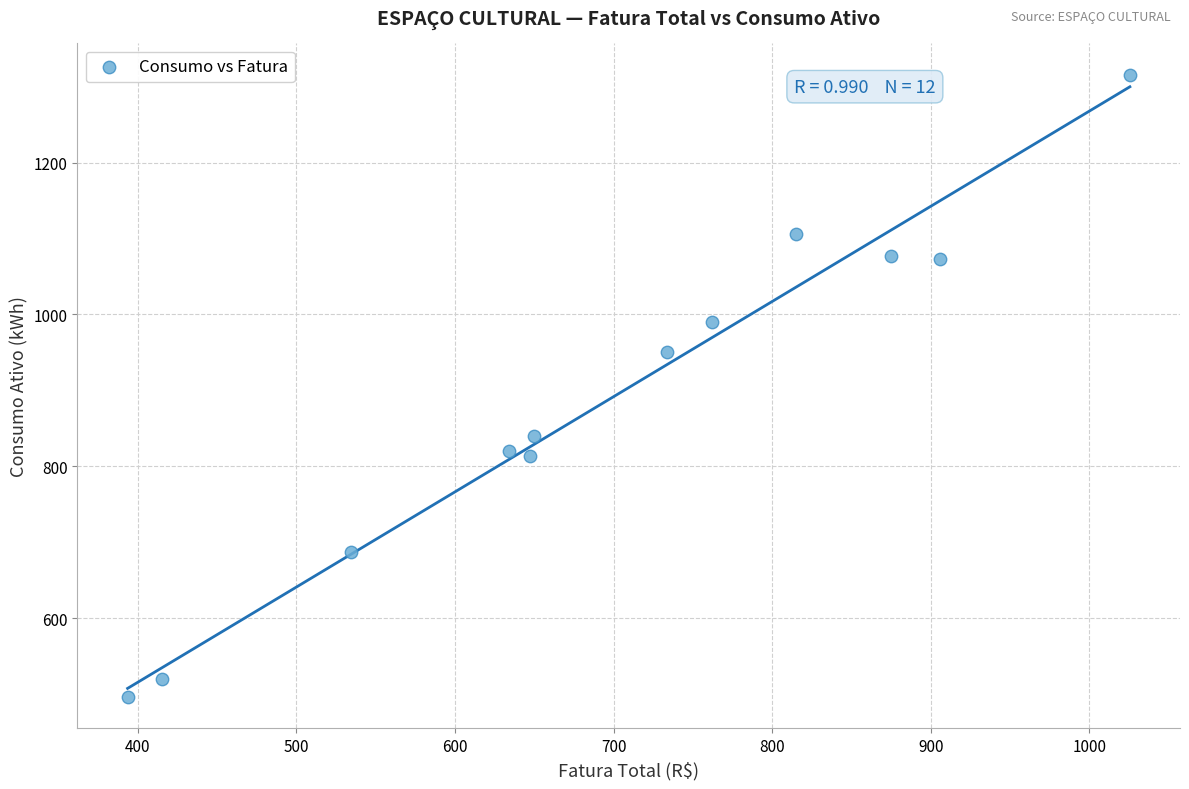

What Y value in the scatter plot is closest to 906?

951